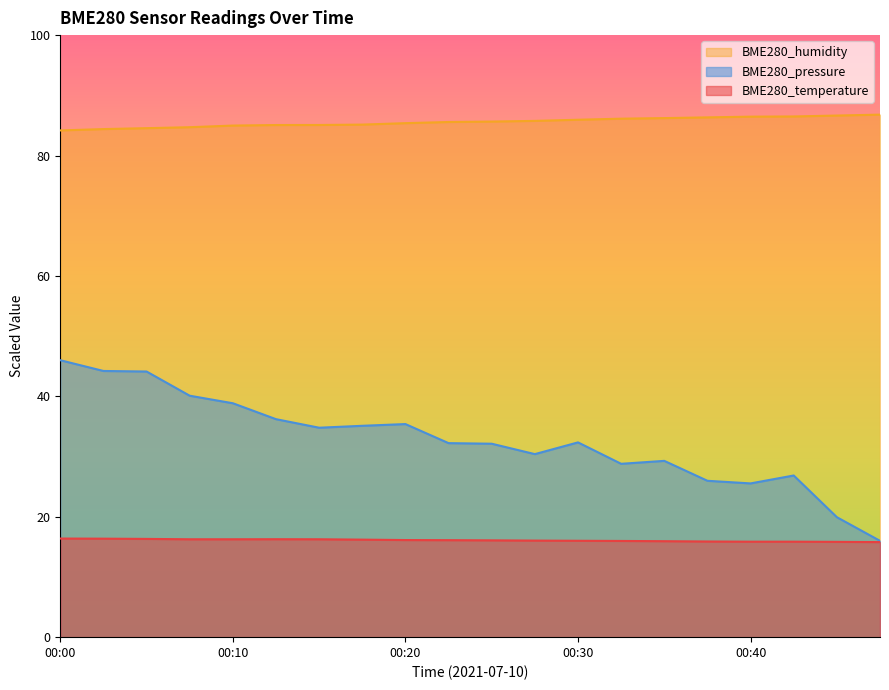

What is the difference between the BME280_pressure values at 00:25 and 00:08?

8.0